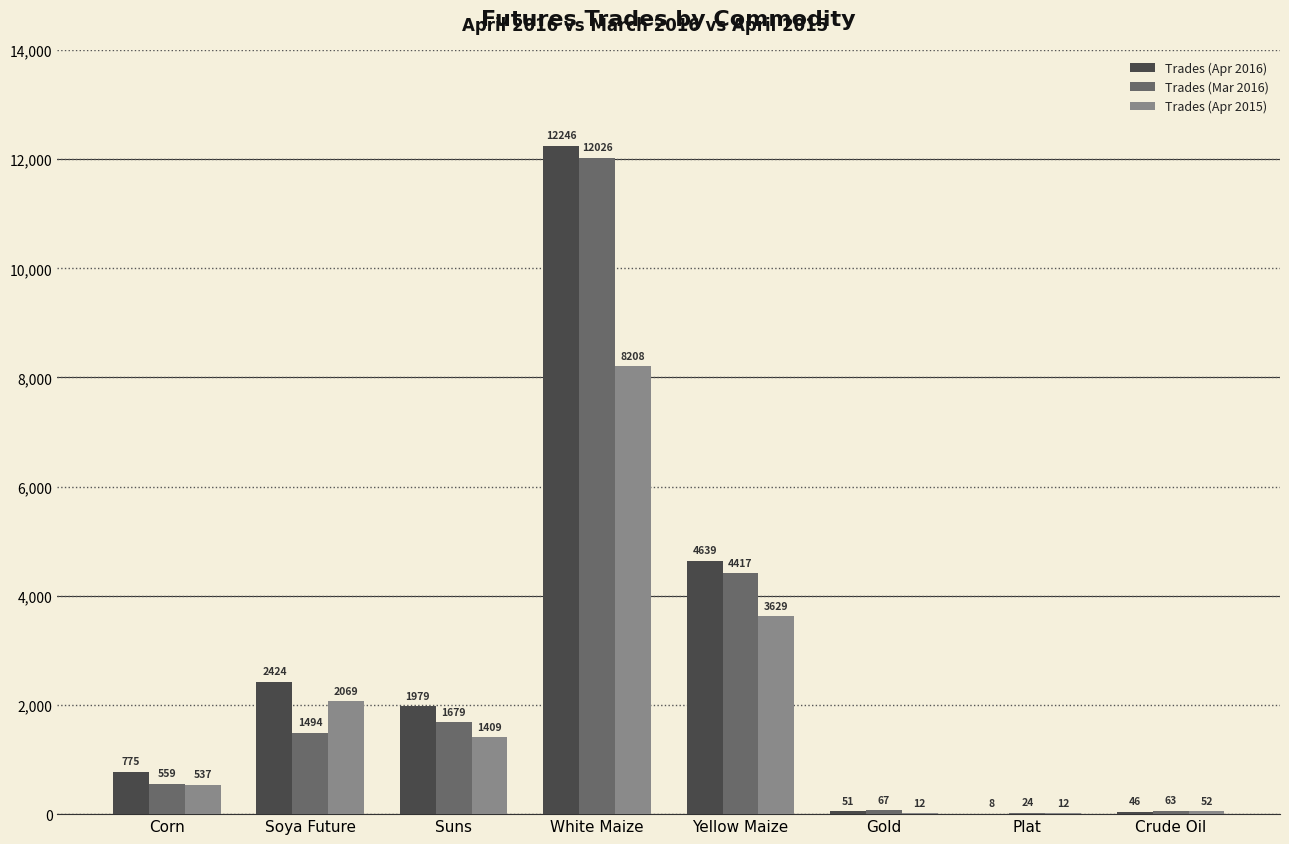

The Trades (Apr 2016) series shows 8 at Plat. True or false?

True